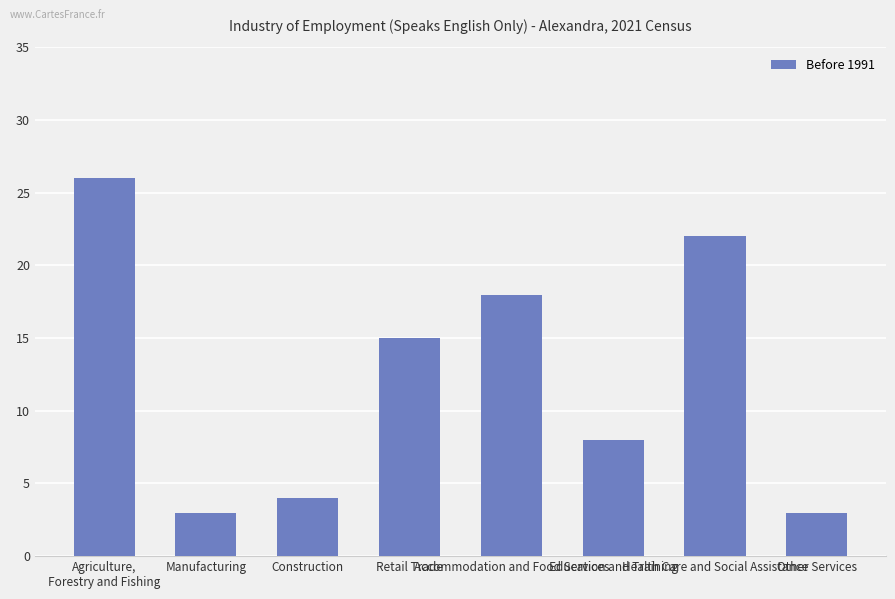

What is the average value?

12